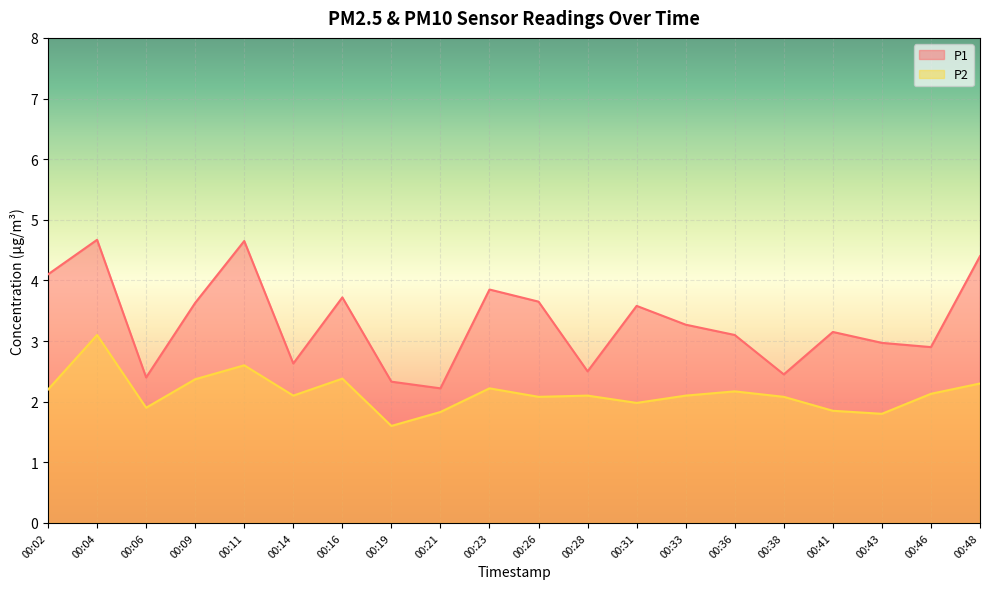

Reading left to right, what are all the values shown in this chart?

P1: 4.1	4.7	2.4	3.6	4.7	2.6	3.7	2.3	2.2	3.9	3.6	2.5	3.6	3.3	3.1	2.5	3.1	3.0	2.9	4.4
P2: 2.2	3.1	1.9	2.4	2.6	2.1	2.4	1.6	1.8	2.2	2.1	2.1	2.0	2.1	2.2	2.1	1.9	1.8	2.1	2.3